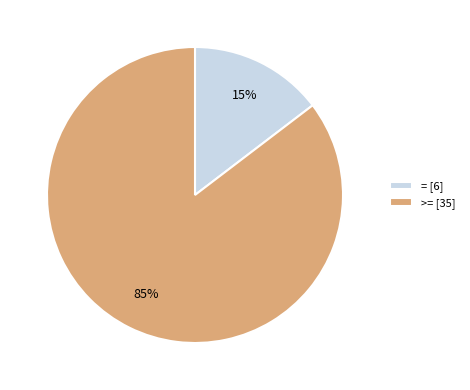

The = [6] slice represents 21% of the pie. True or false?

False